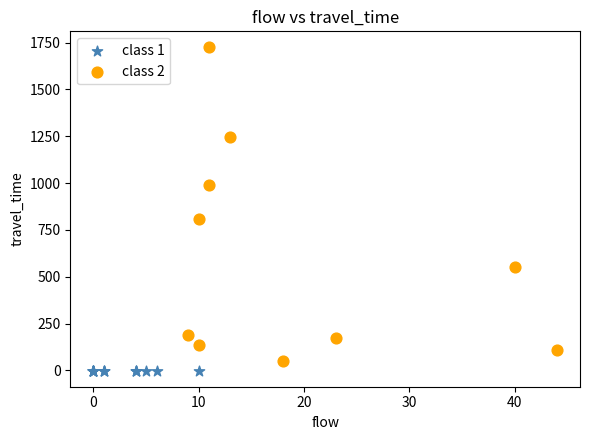

What are all the series names shown in the legend?

class 1, class 2